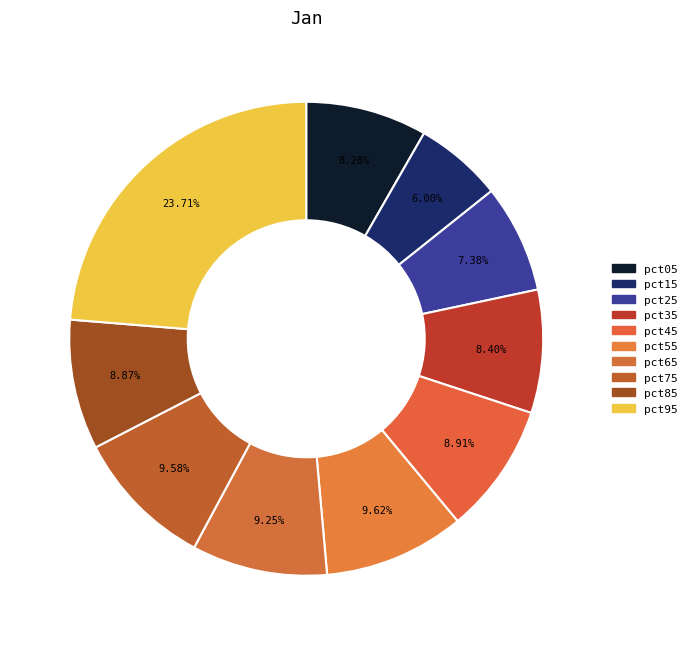

What is the largest slice in the pie chart?

pct95